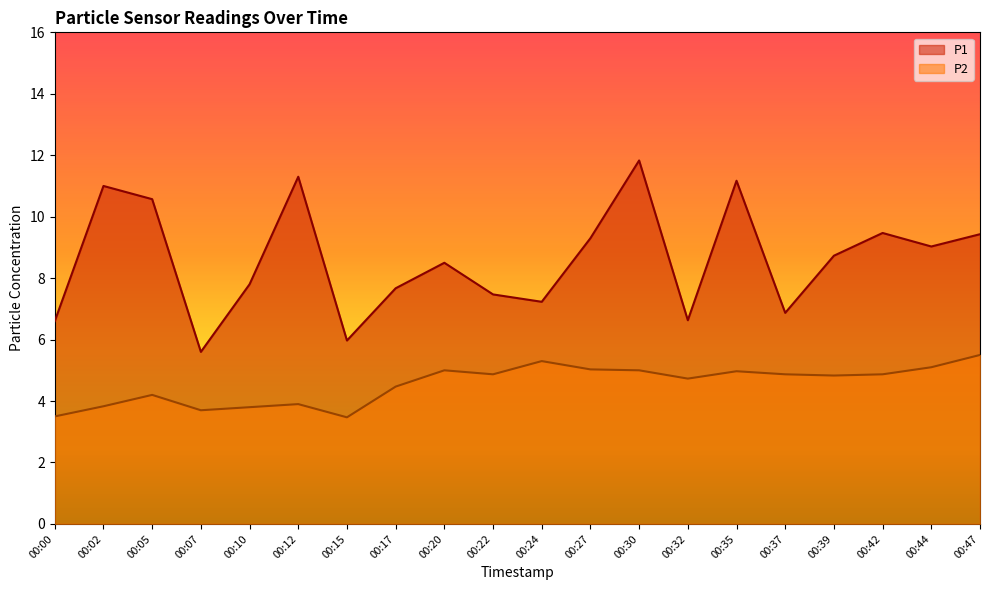

What is the minimum value shown in the chart?

3.5